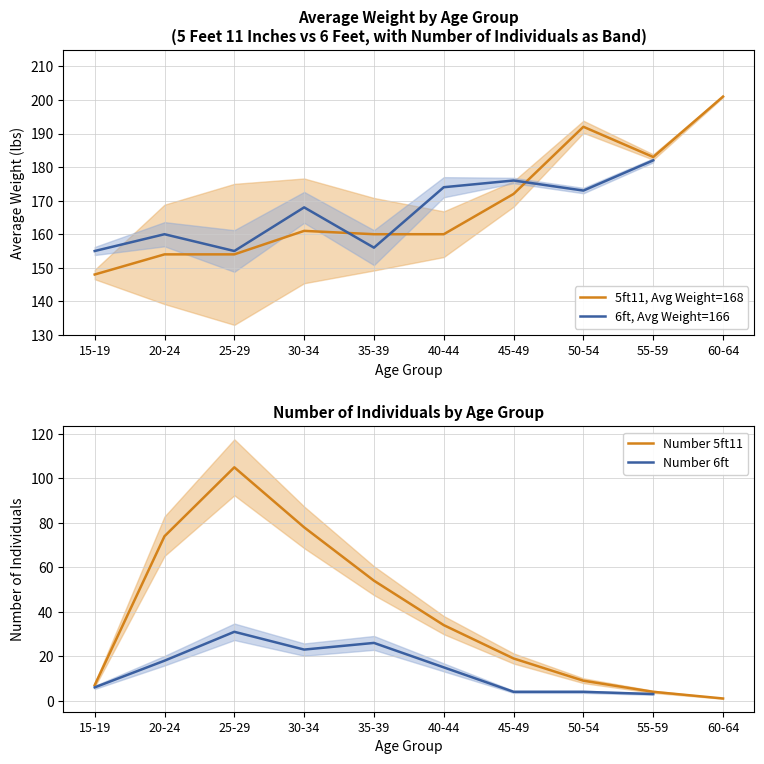

Which label corresponds to the largest value in the chart?

60-64